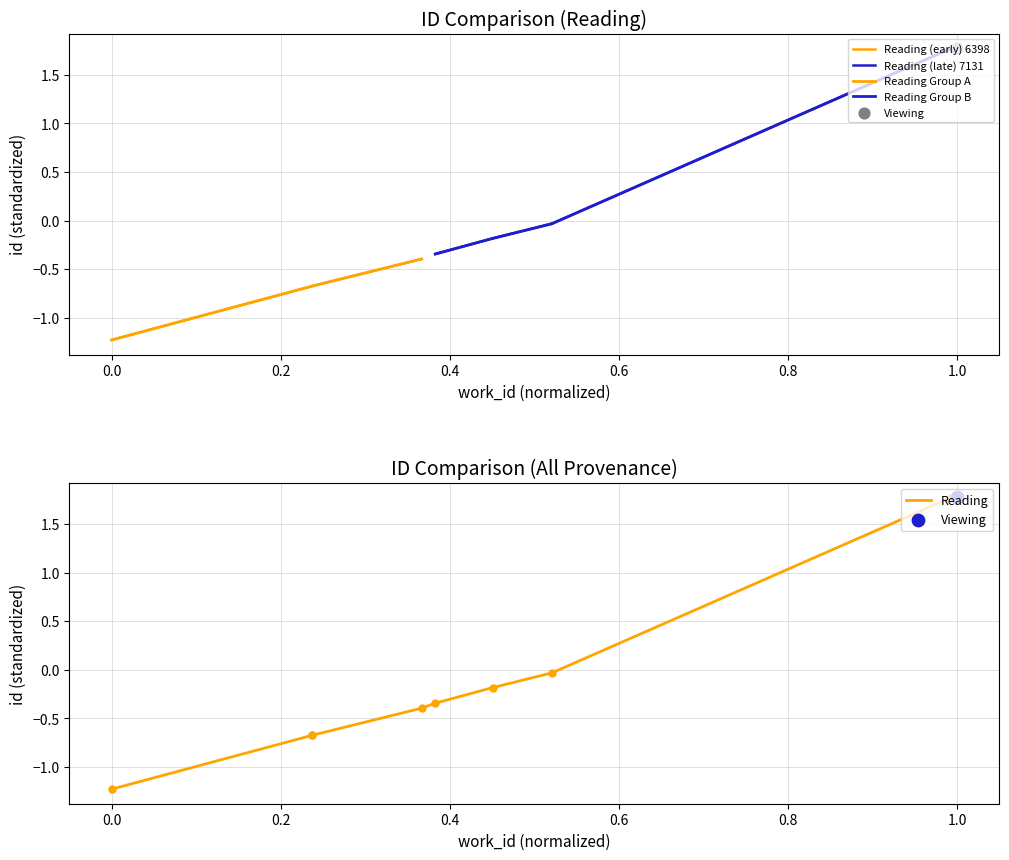

Between 0.6 and 0.8, which is larger?

0.8